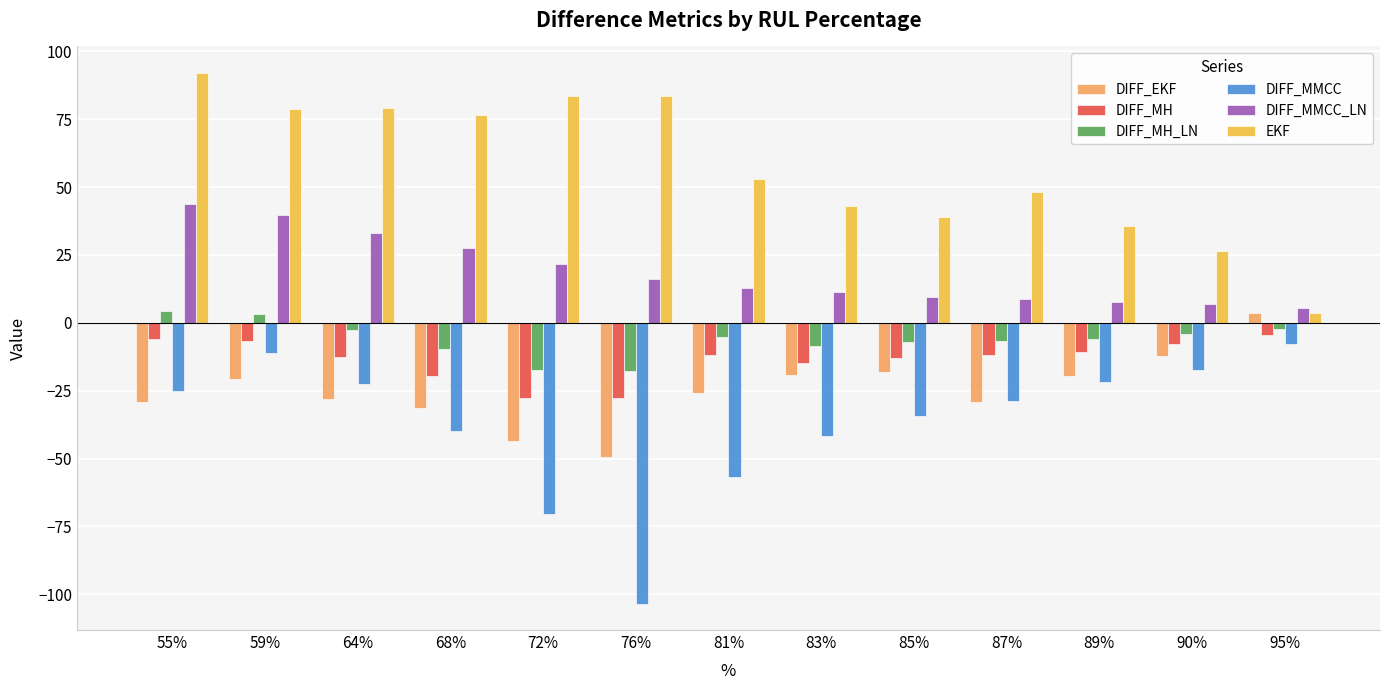

True or false: DIFF_MMCC_LN has a value of 5.3 at 95%.

True